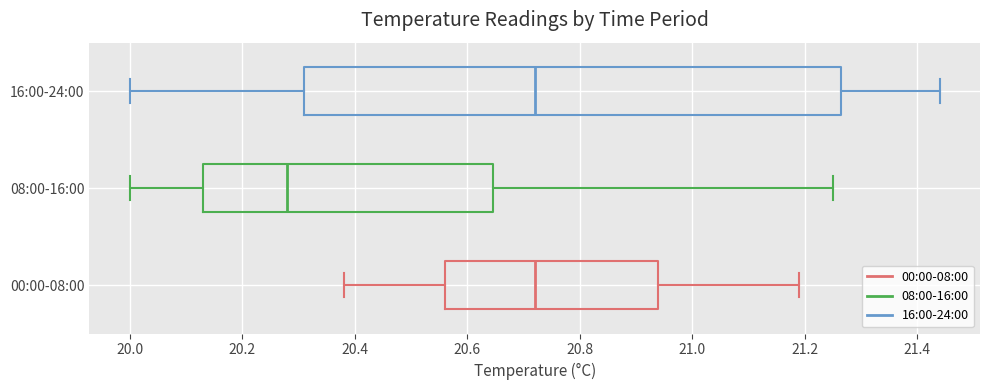

Comparing the boxes themselves (not the whiskers), which one is the widest?

16:00-24:00